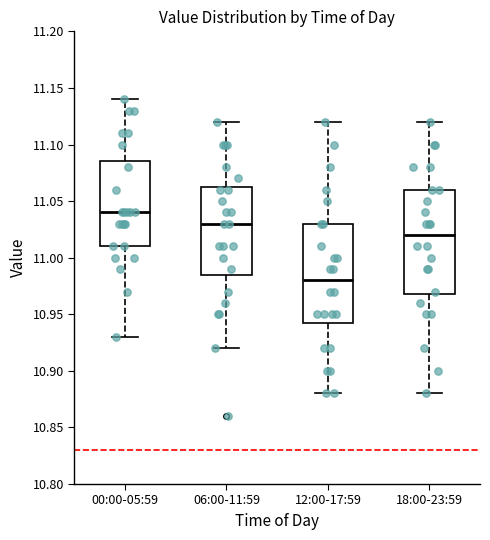

Reading left to right, transcribe this box plot: for each box, give where its median line is, the range the box spans, and where its two whiskers end, as read against the y-axis. The values are not printed on the chart, so give them approximately, as read against the axis.

00:00-05:59: median 11.040, box 11.010 to 11.085, whiskers 10.930 to 11.140
06:00-11:59: median 11.030, box 10.985 to 11.065, whiskers 10.920 to 11.120
12:00-17:59: median 10.980, box 10.945 to 11.030, whiskers 10.880 to 11.120
18:00-23:59: median 11.020, box 10.970 to 11.060, whiskers 10.880 to 11.120